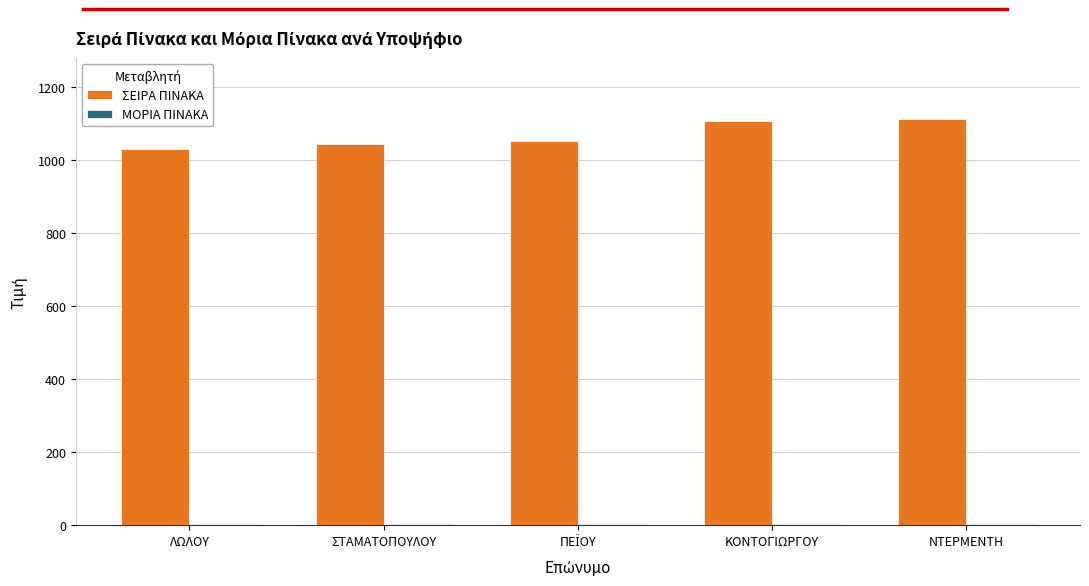

What is the difference between the maximum and second lowest values in the ΣΕΙΡΑ ΠΙΝΑΚΑ series?

69